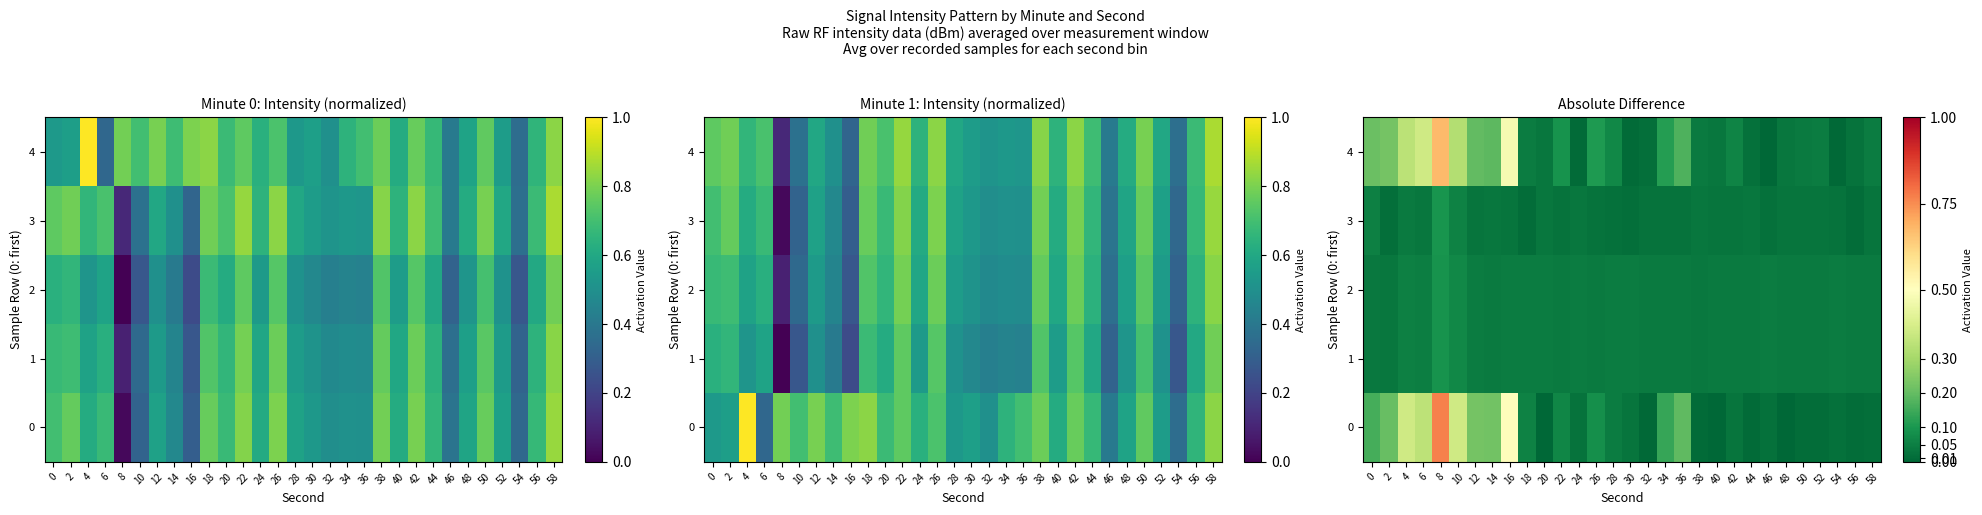

List the series in order of their peak value, lowest first.

1, 2, 3, 4, 0